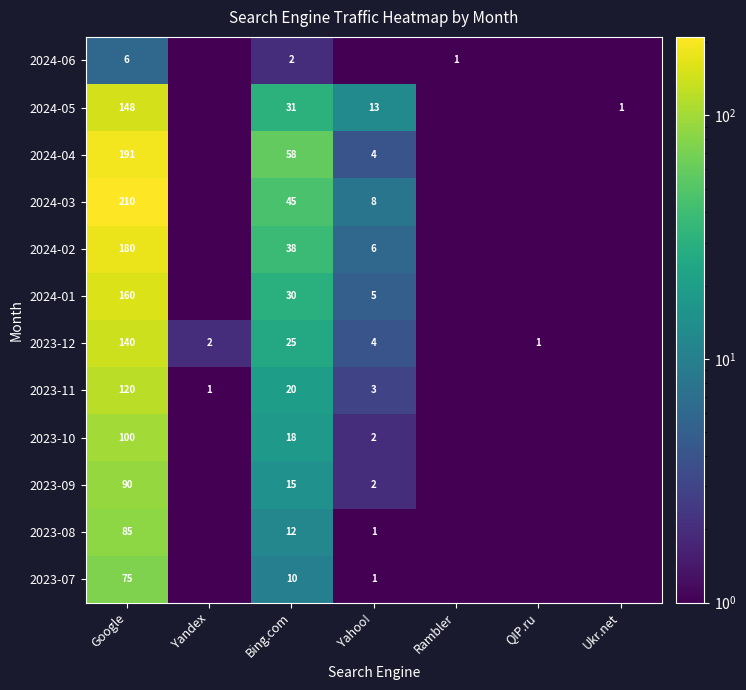

Which series changed the most between Google and Yandex?

2024-03